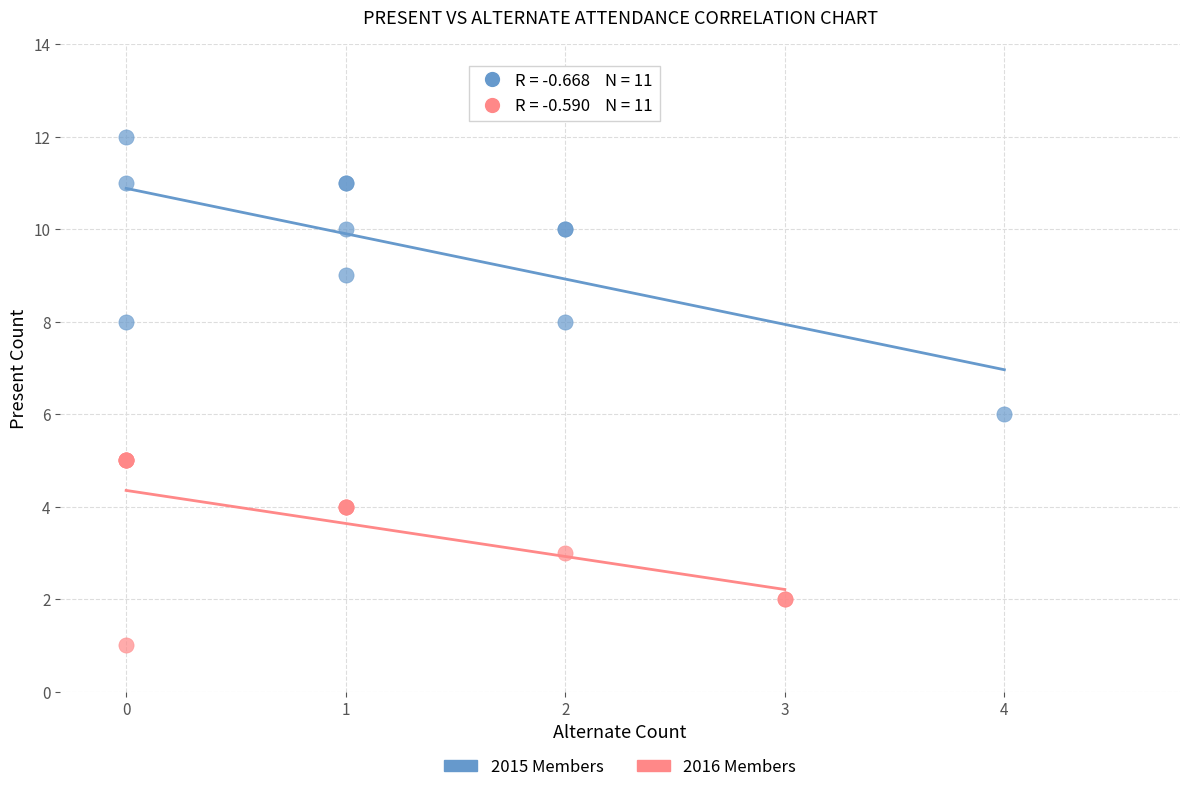

Which series contains the lowest Y value?

2016 Members